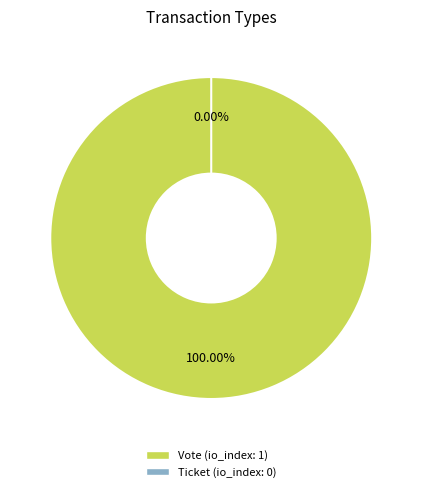

The Vote slice represents 100% of the pie. True or false?

True